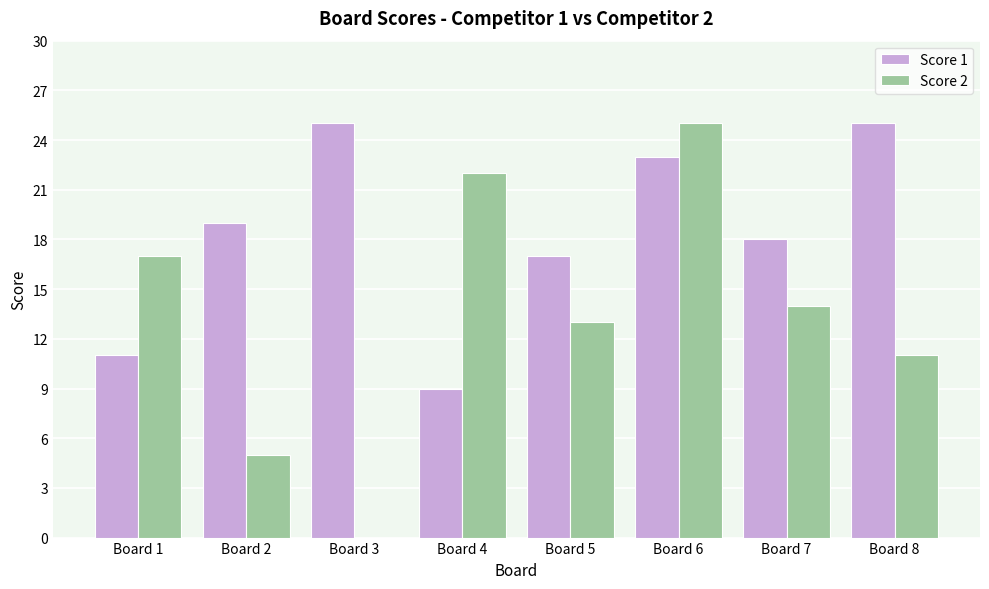

Reading left to right, transcribe all the data shown in this chart.

Score 1: Board 1=11	Board 2=19	Board 3=25	Board 4=9	Board 5=17	Board 6=23	Board 7=18	Board 8=25
Score 2: Board 1=17	Board 2=5	Board 3=0	Board 4=22	Board 5=13	Board 6=25	Board 7=14	Board 8=11